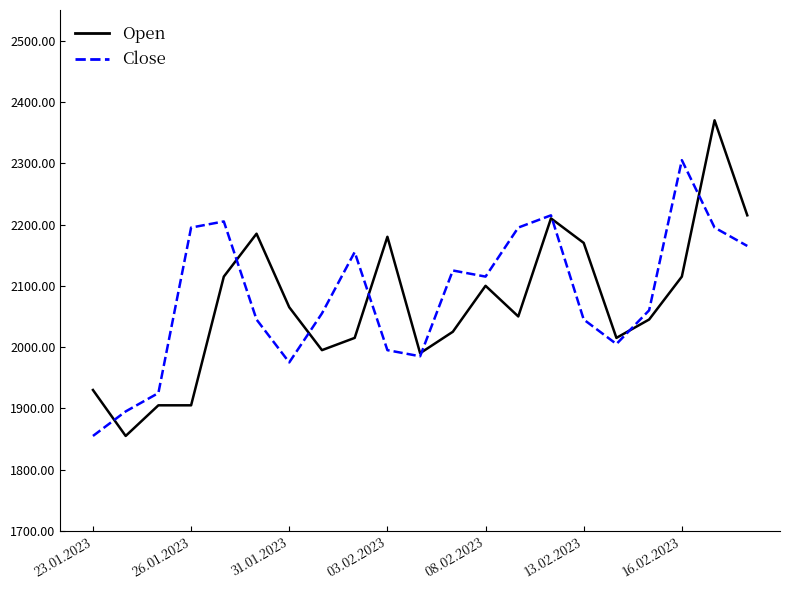

Rank the series by their maximum value, from lowest to highest.

Close, Open